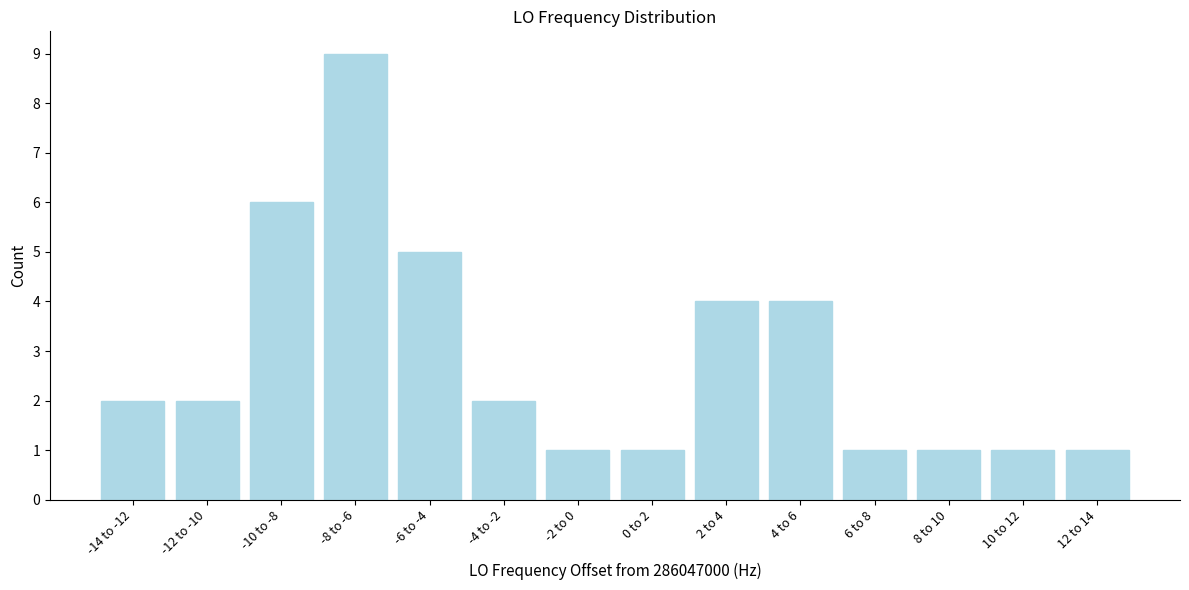

Reading left to right, extract all data points from this chart.

2	2	6	9	5	2	1	1	4	4	1	1	1	1